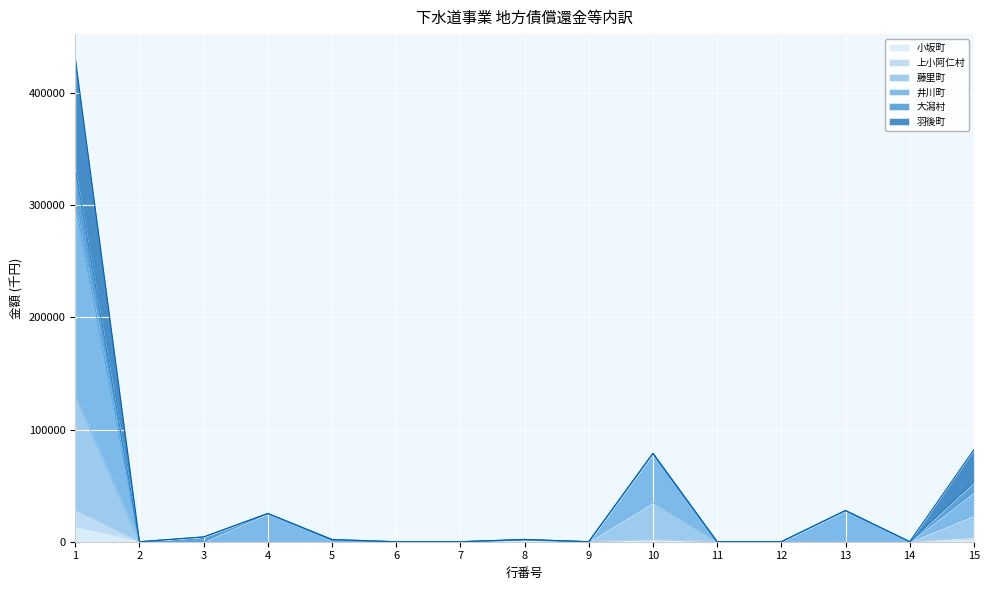

How many values in the 小坂町 series exceed 0?

4